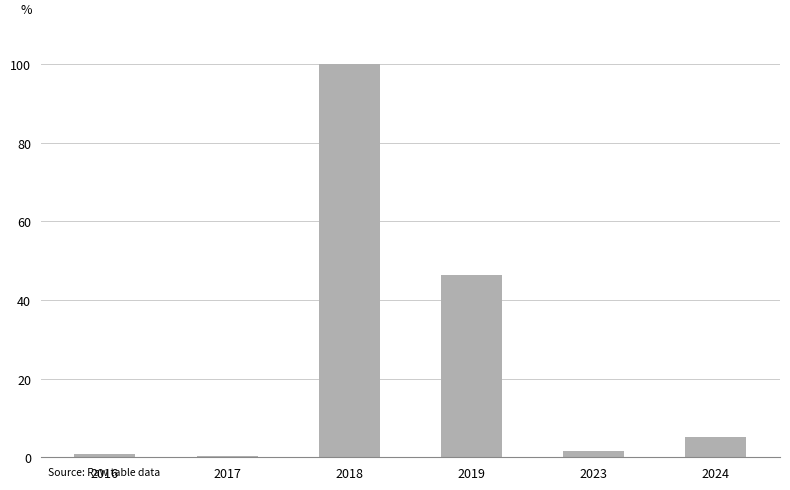

What is the sum of all values?

154.2